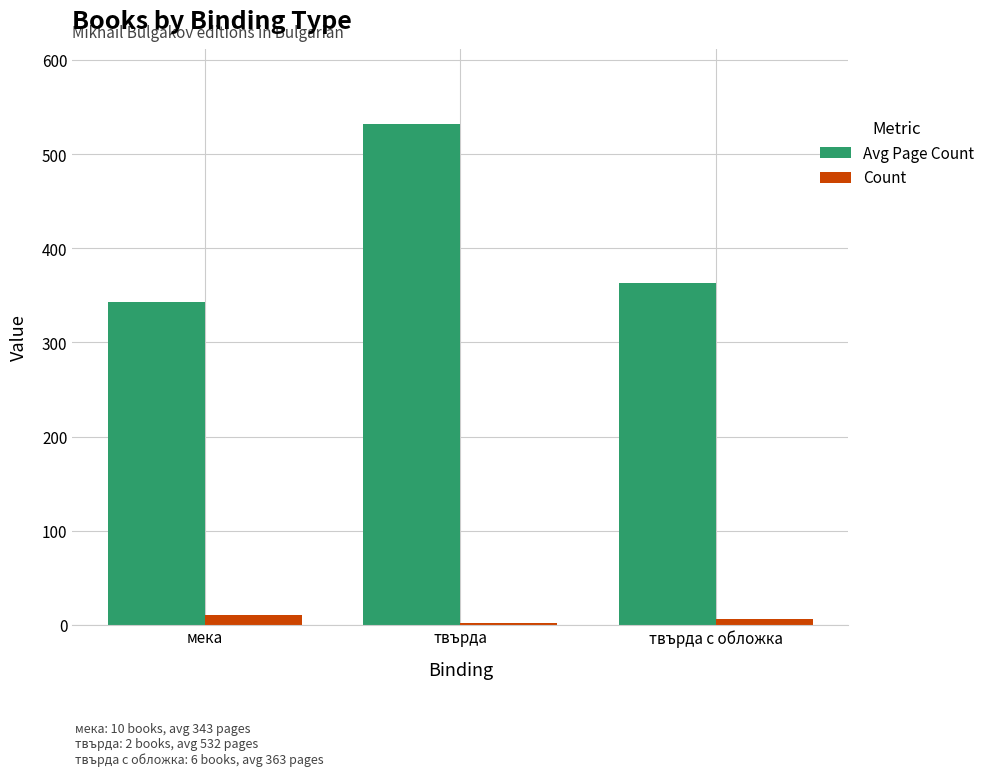

What is the sum of all Avg Page Count values?

1238